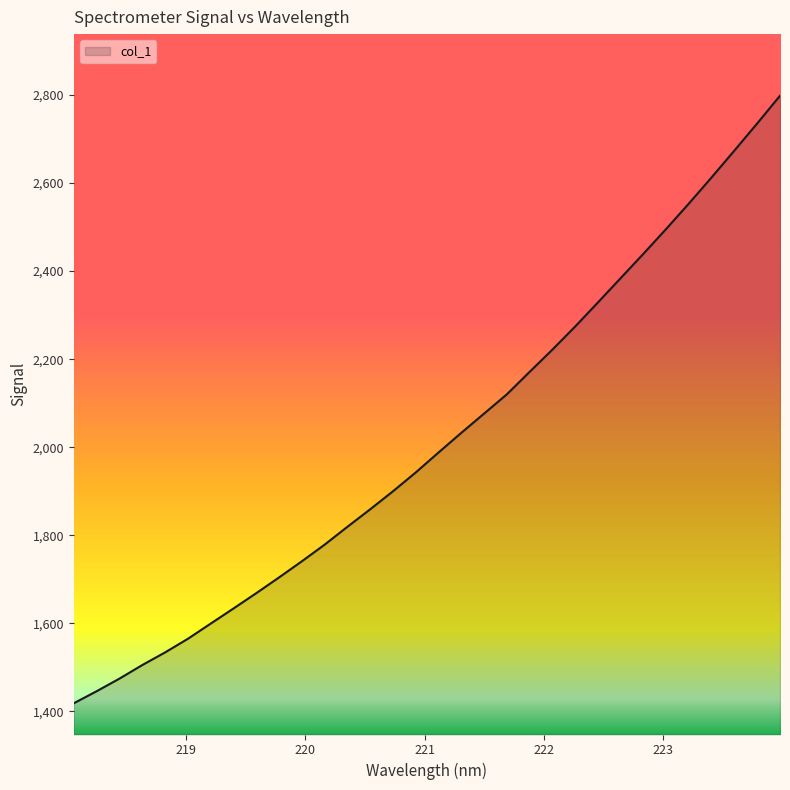

What is the minimum value shown in the chart?

1418.4